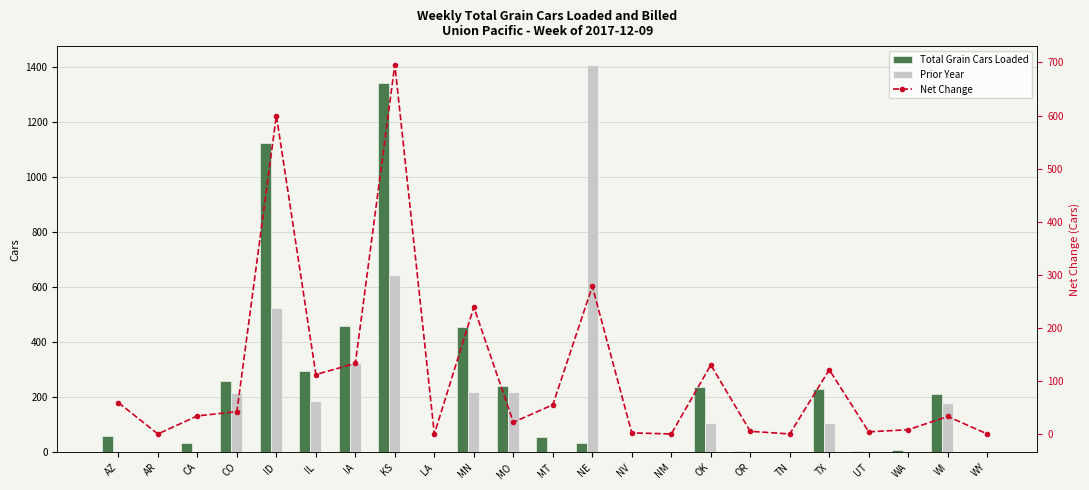

How many distinct data groups are displayed?

3